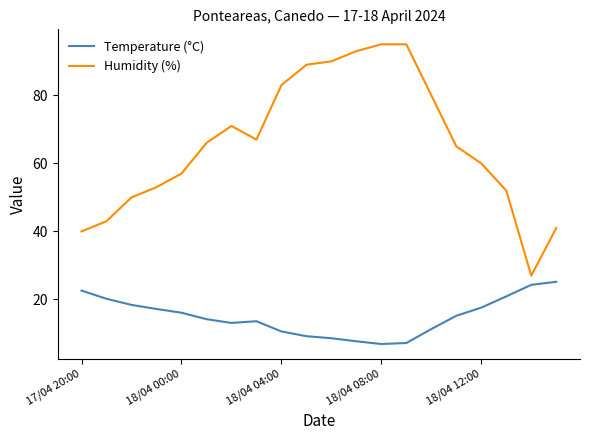

List the series in order of their overall mean, highest first.

Humidity (%), Temperature (°C)